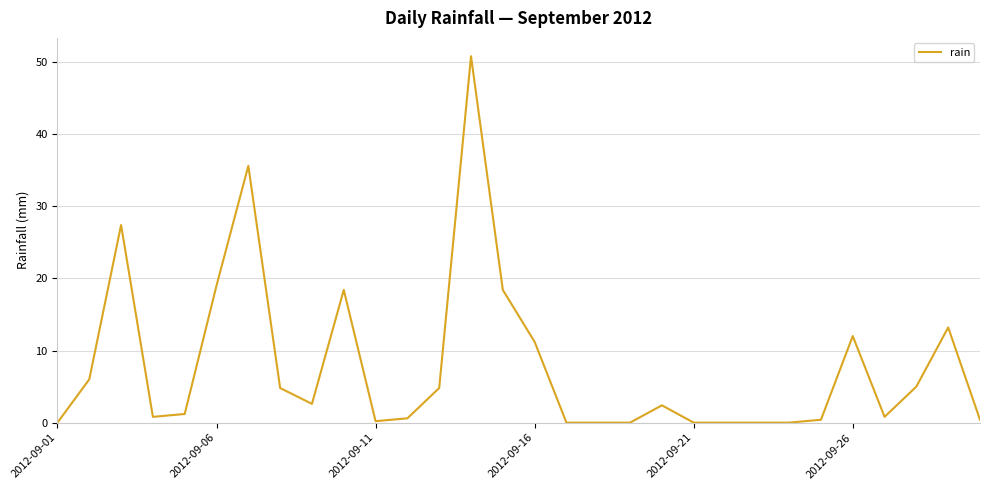

What is the greatest value displayed?

50.8